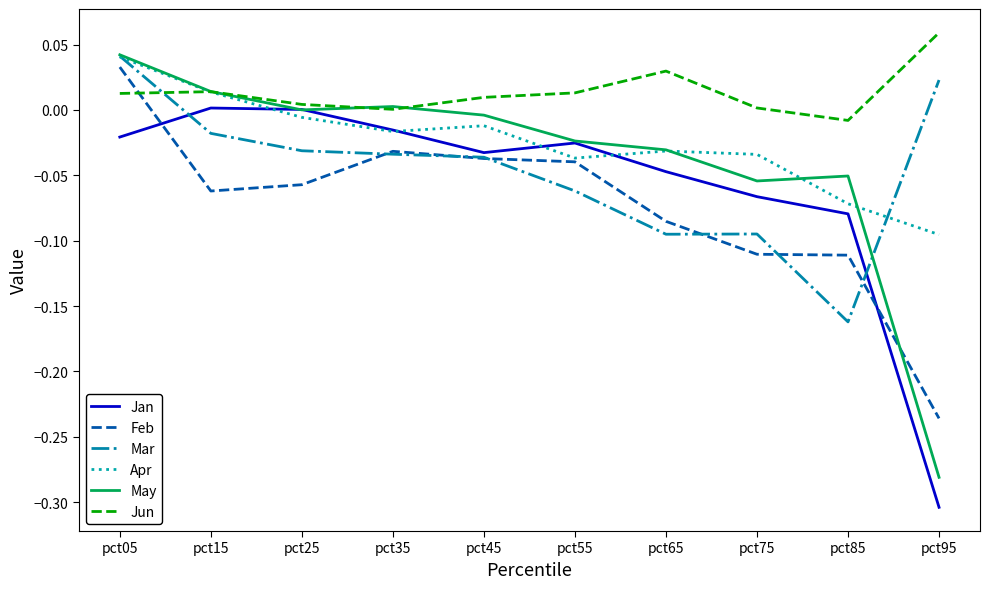

How many intersections are there between Mar and Jun?

1